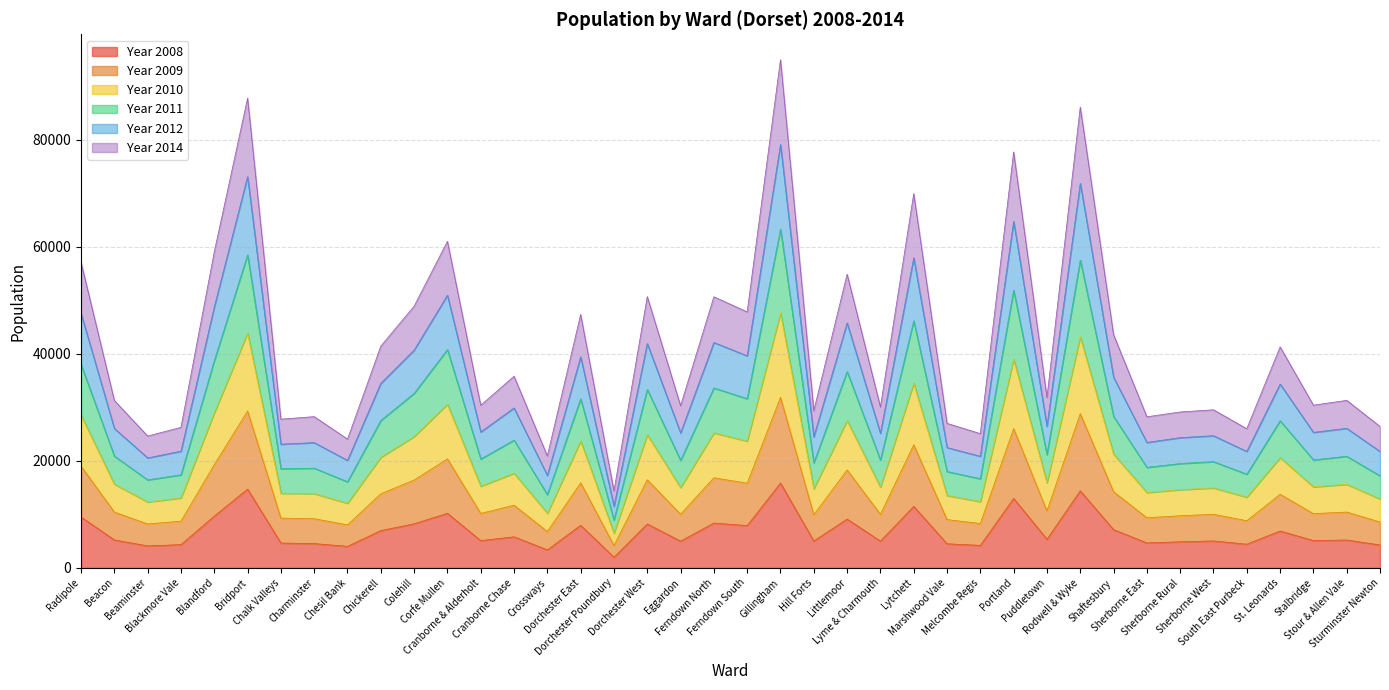

In Year 2010, how many points are higher than both neighbors (excluding endpoints)?

15